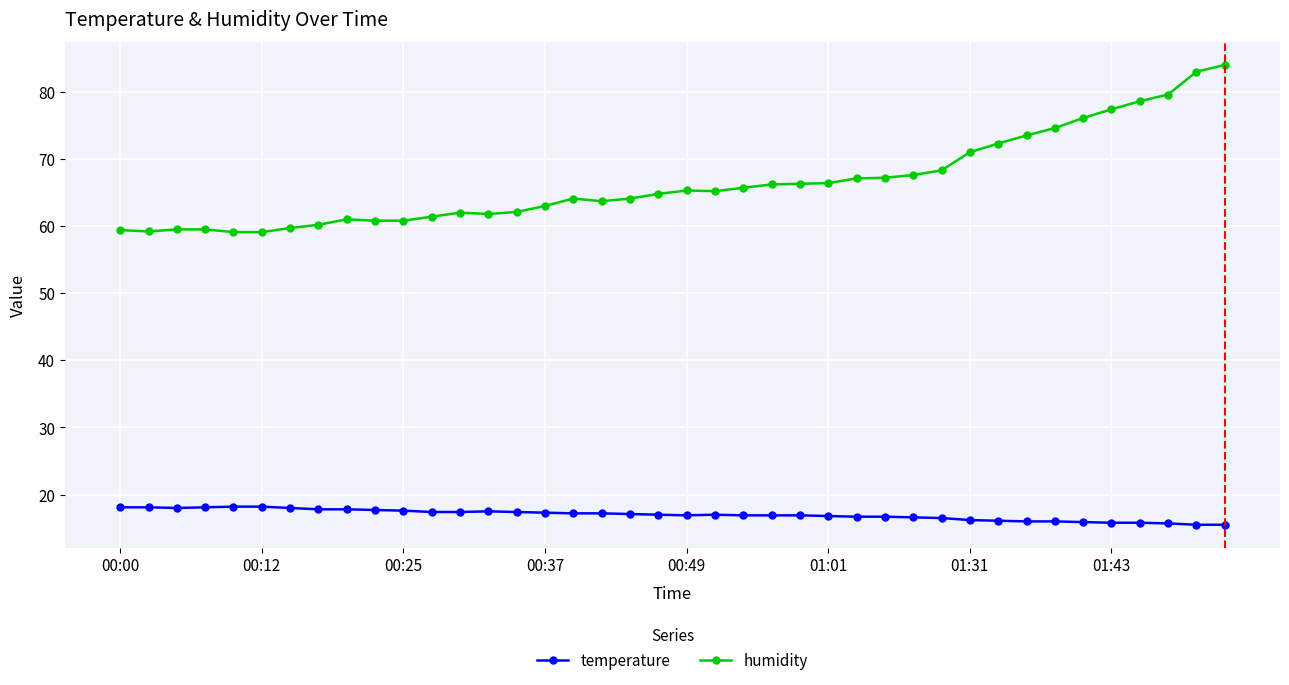

Which series has the largest total across all categories?

humidity